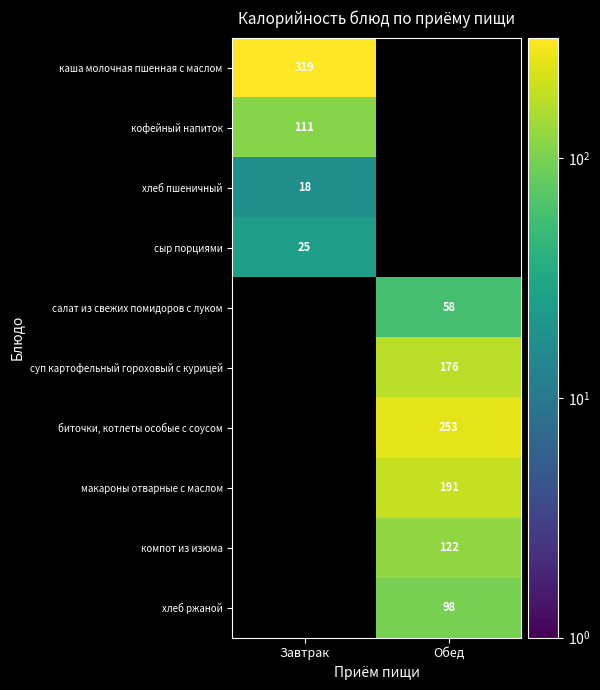

What is the difference between the highest and lowest values at Завтрак?

301.5